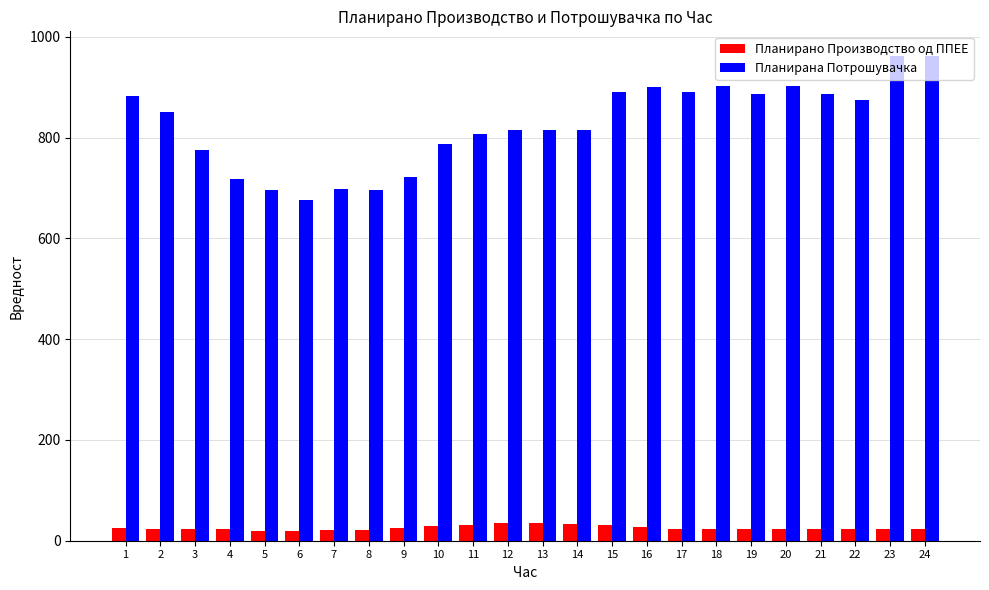

What is the spread (max minus min) of values at 11?

775.2